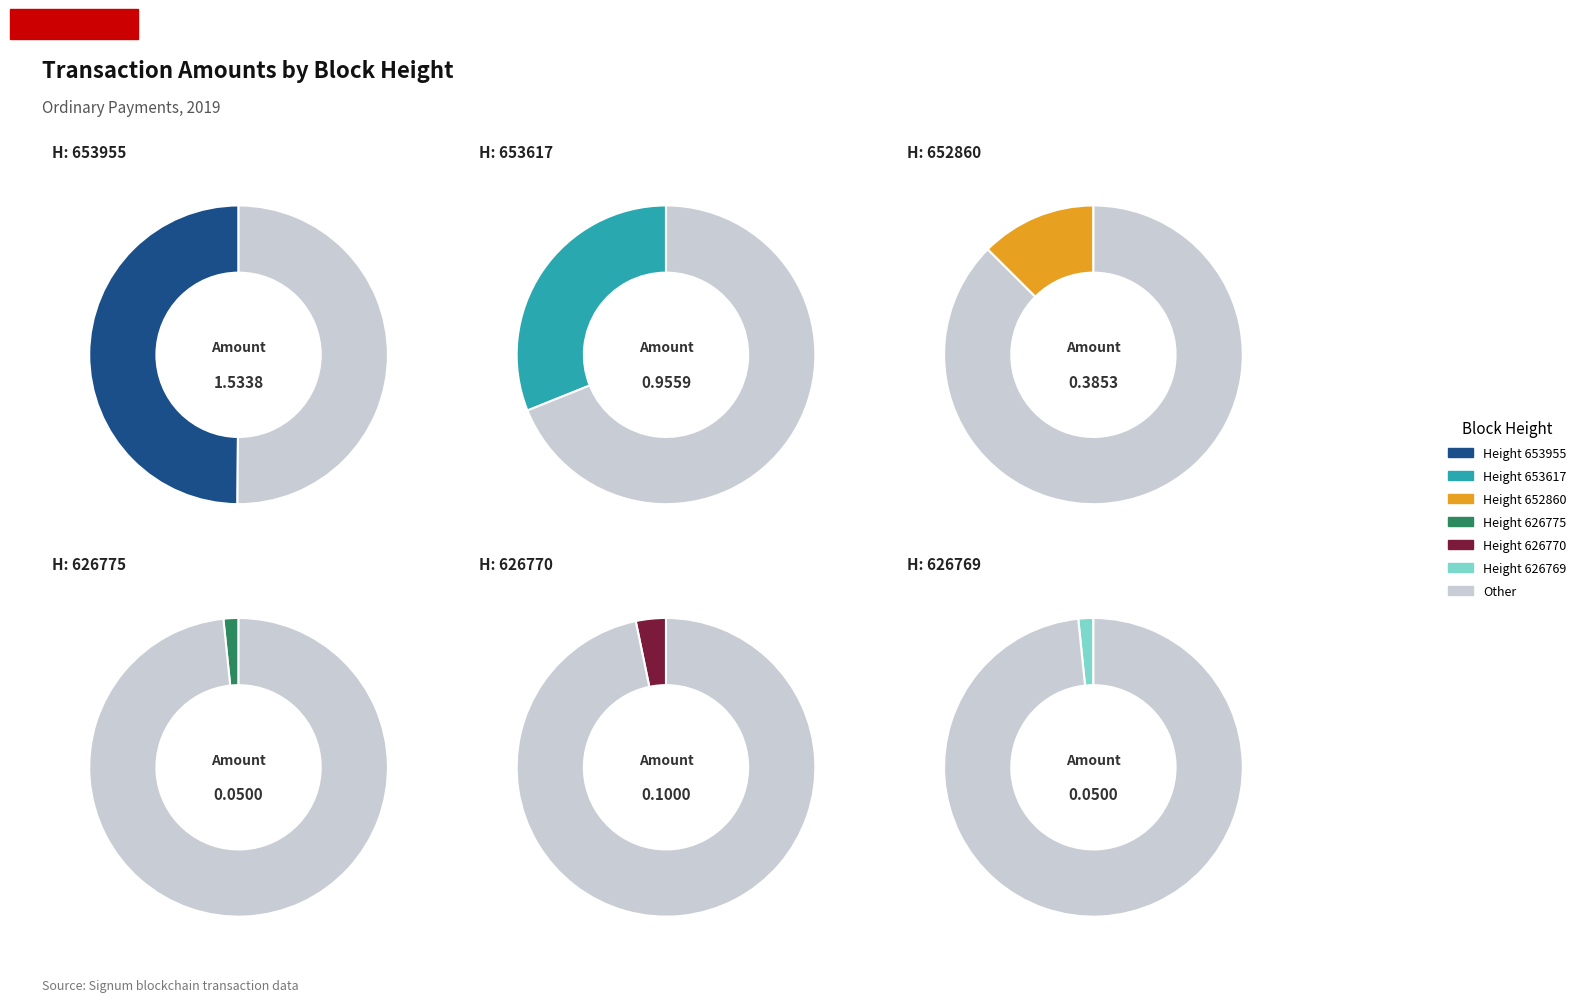

Does 652860 account for over 50% of the chart?

No